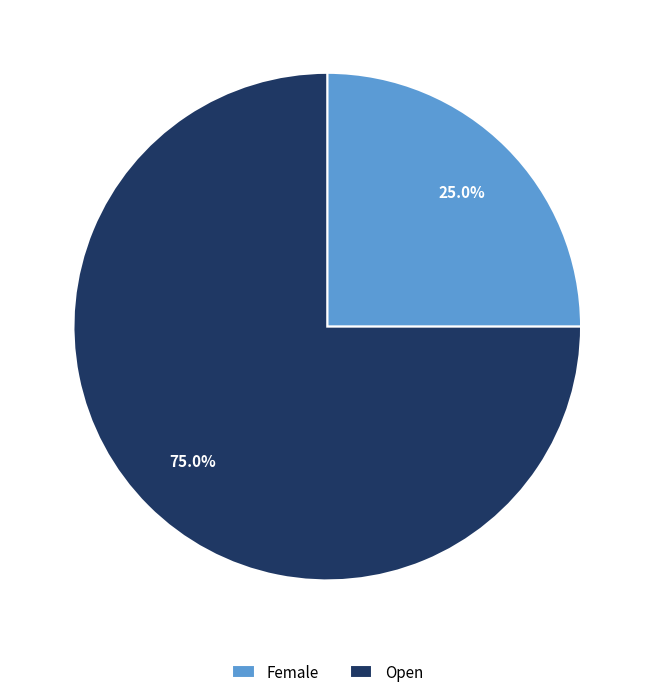

To the nearest percent, what is the average slice percentage?

50%